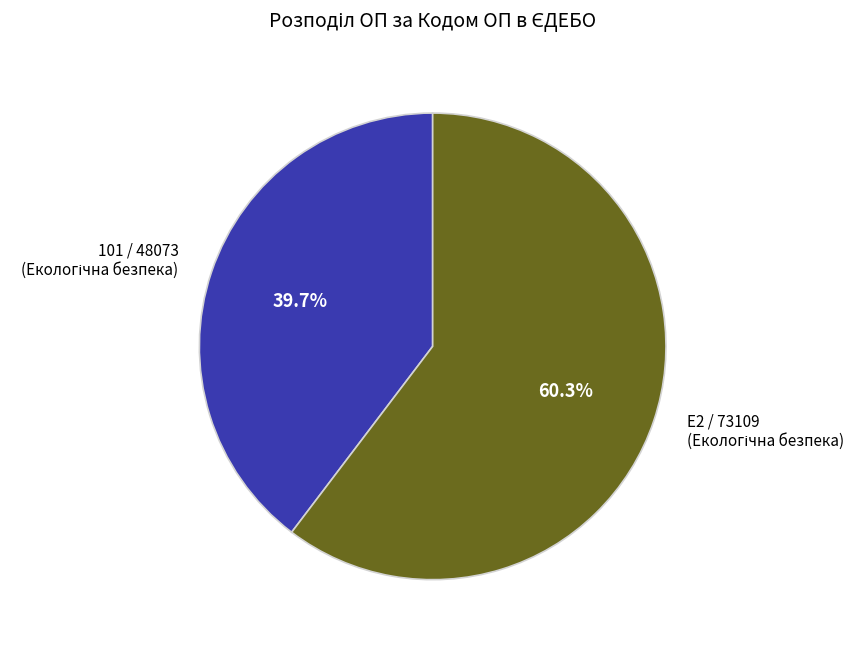

Is there a majority slice in this chart?

Yes